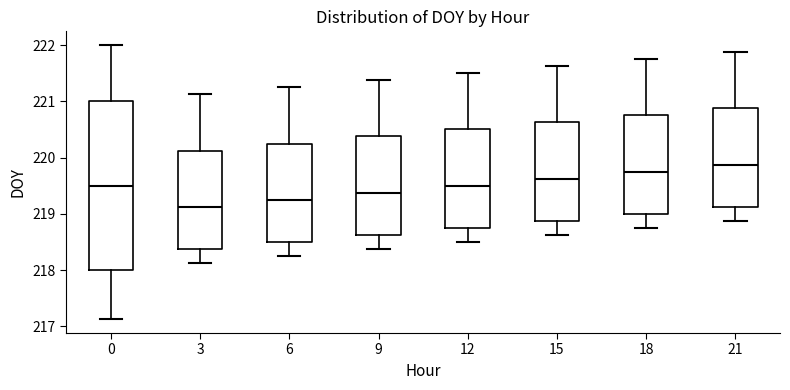

Reading left to right, transcribe this box plot: for each box, give where its median line is, the range the box spans, and where its two whiskers end, as read against the y-axis. The values are not printed on the chart, so give them approximately, as read against the axis.

0: median 219.5, box 218.0 to 221.0, whiskers 217.1 to 222.0
3: median 219.1, box 218.4 to 220.1, whiskers 218.1 to 221.1
6: median 219.3, box 218.5 to 220.3, whiskers 218.3 to 221.3
9: median 219.4, box 218.6 to 220.4, whiskers 218.4 to 221.4
12: median 219.5, box 218.8 to 220.5, whiskers 218.5 to 221.5
15: median 219.6, box 218.9 to 220.6, whiskers 218.6 to 221.6
18: median 219.8, box 219.0 to 220.8, whiskers 218.8 to 221.8
21: median 219.9, box 219.1 to 220.9, whiskers 218.9 to 221.9